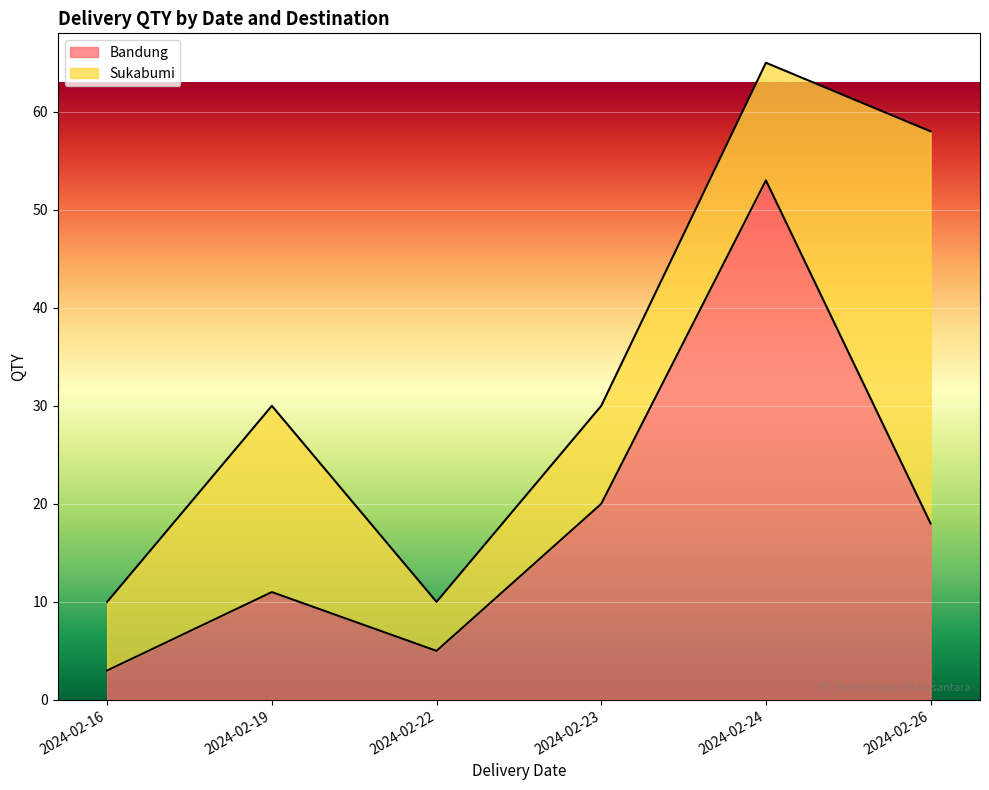

List the series in order of their overall mean, highest first.

Bandung, Sukabumi